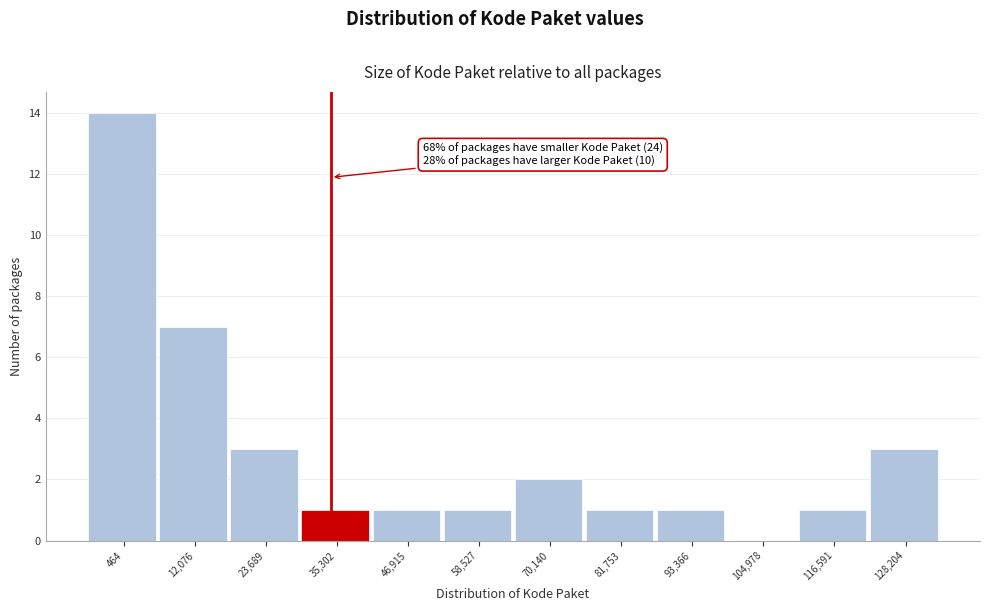

Reading left to right, what are all the values shown in this chart?

464=14	12,076=7	23,689=3	35,302=1	46,915=1	58,527=1	70,140=2	81,753=1	93,366=1	104,978=0	116,591=1	128,204=3